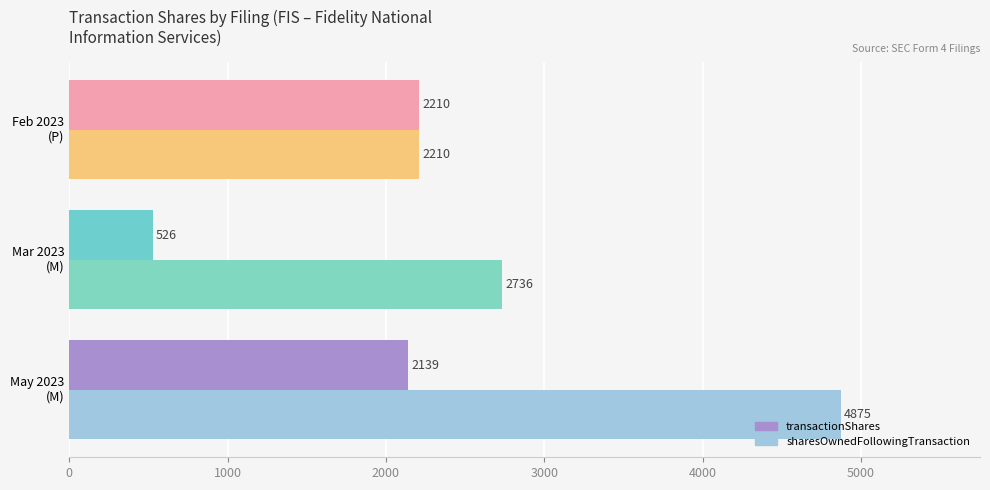

At which label is sharesOwnedFollowingTransaction closest to 3542?

Mar 2023
(M)